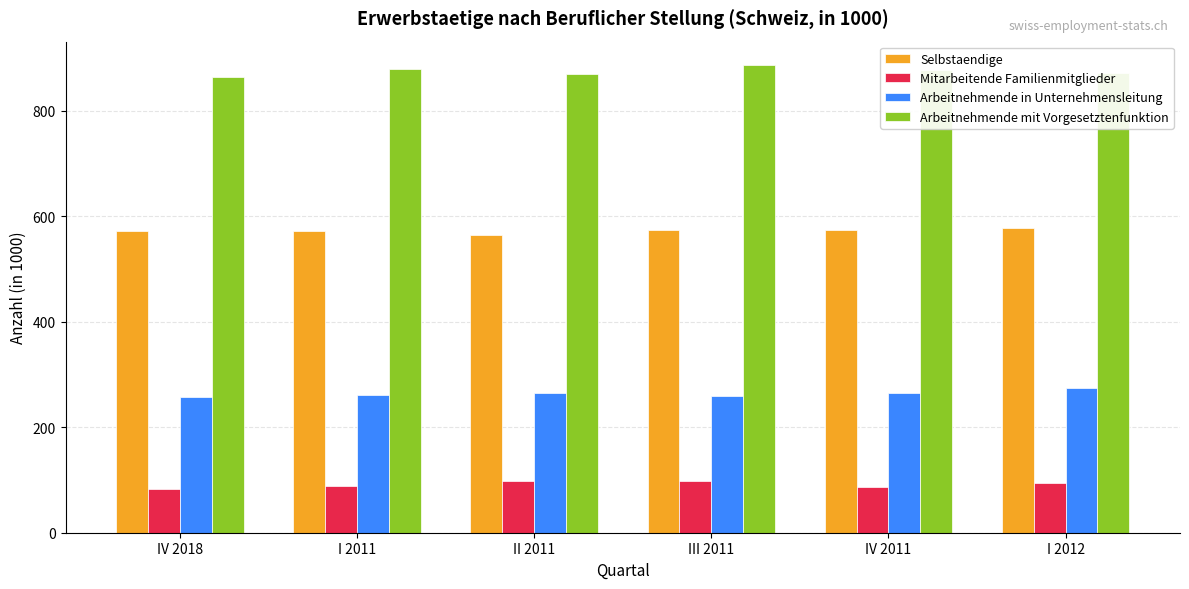

What is the spread (max minus min) of values at I 2011?

788.7